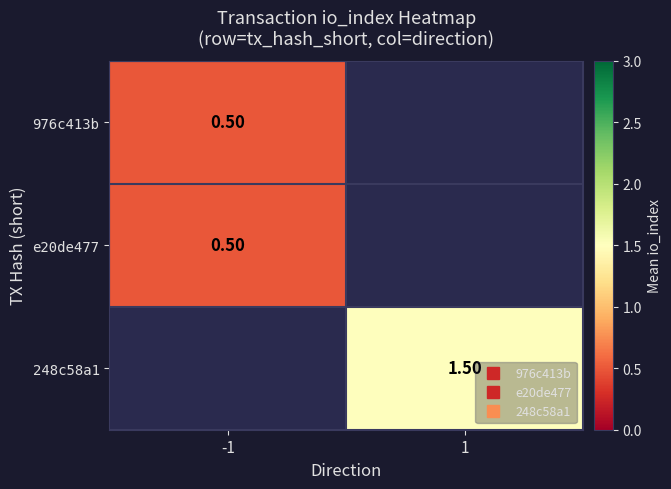

Which series has the largest range (max minus min)?

976c413b